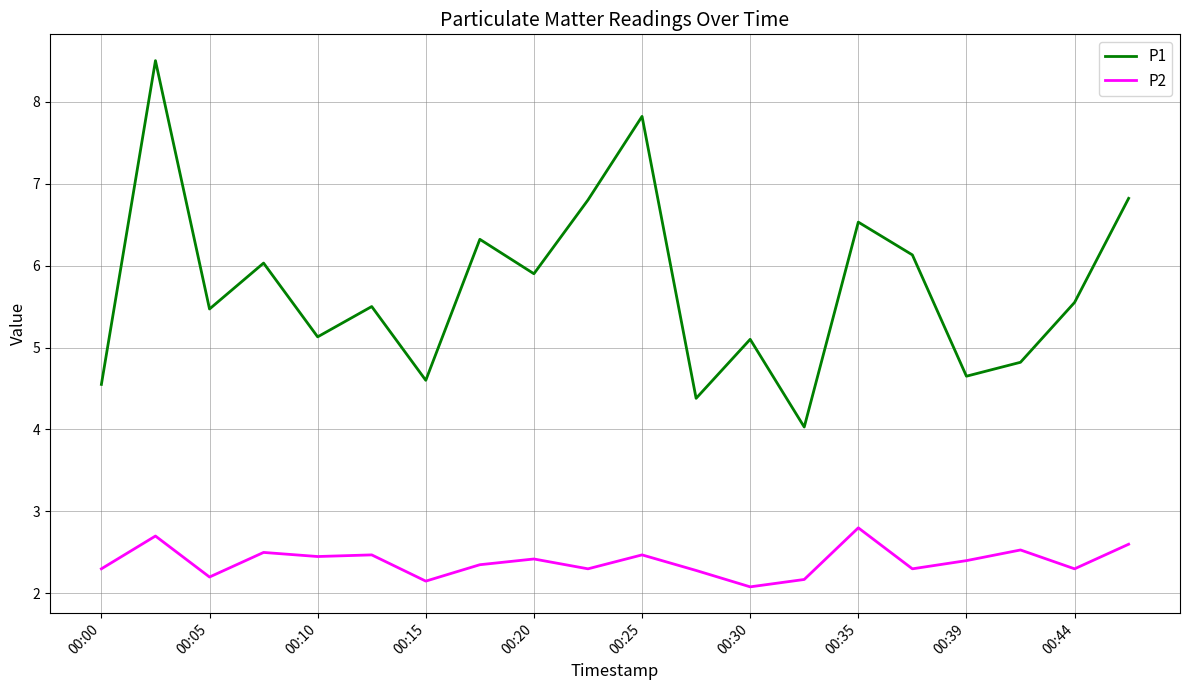

What is the smallest value displayed?

2.1